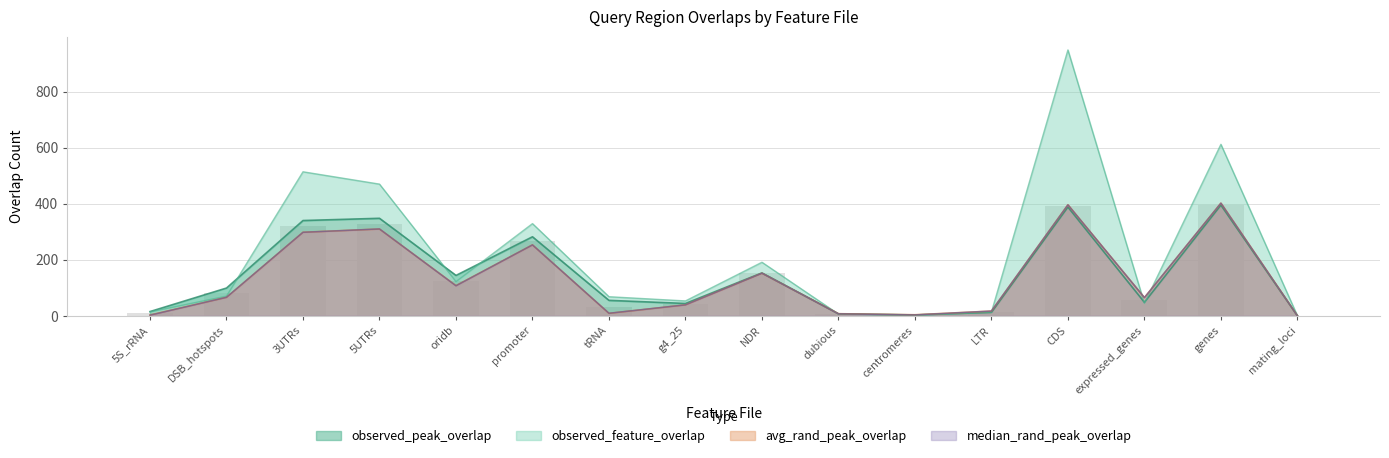

Are the bars horizontal?

No